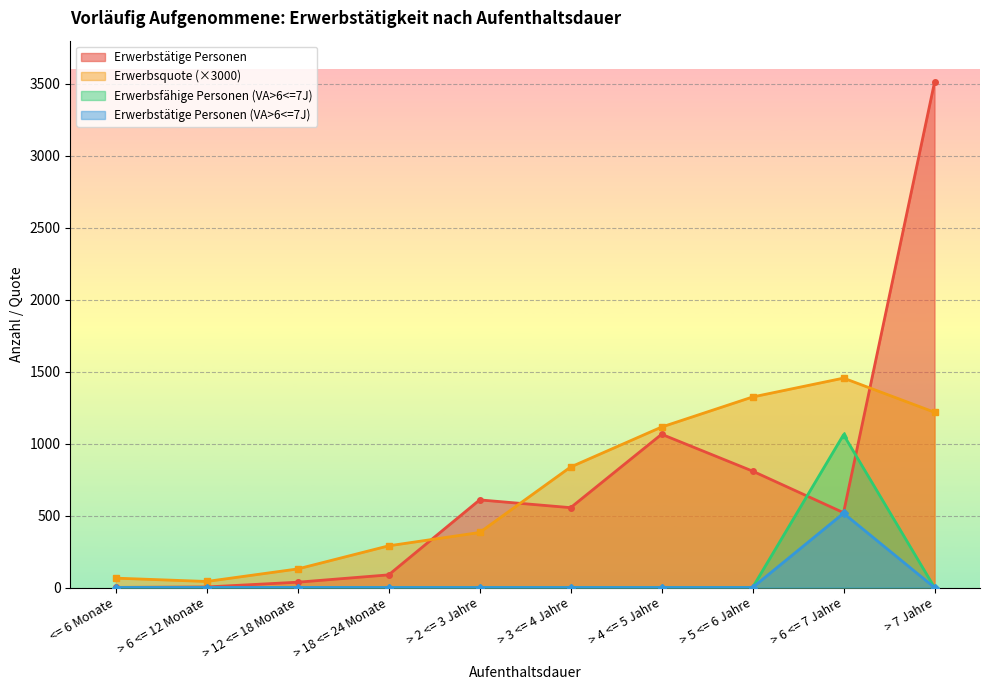

What is the total value across all series at > 4 <= 5 Jahre?

2180.2